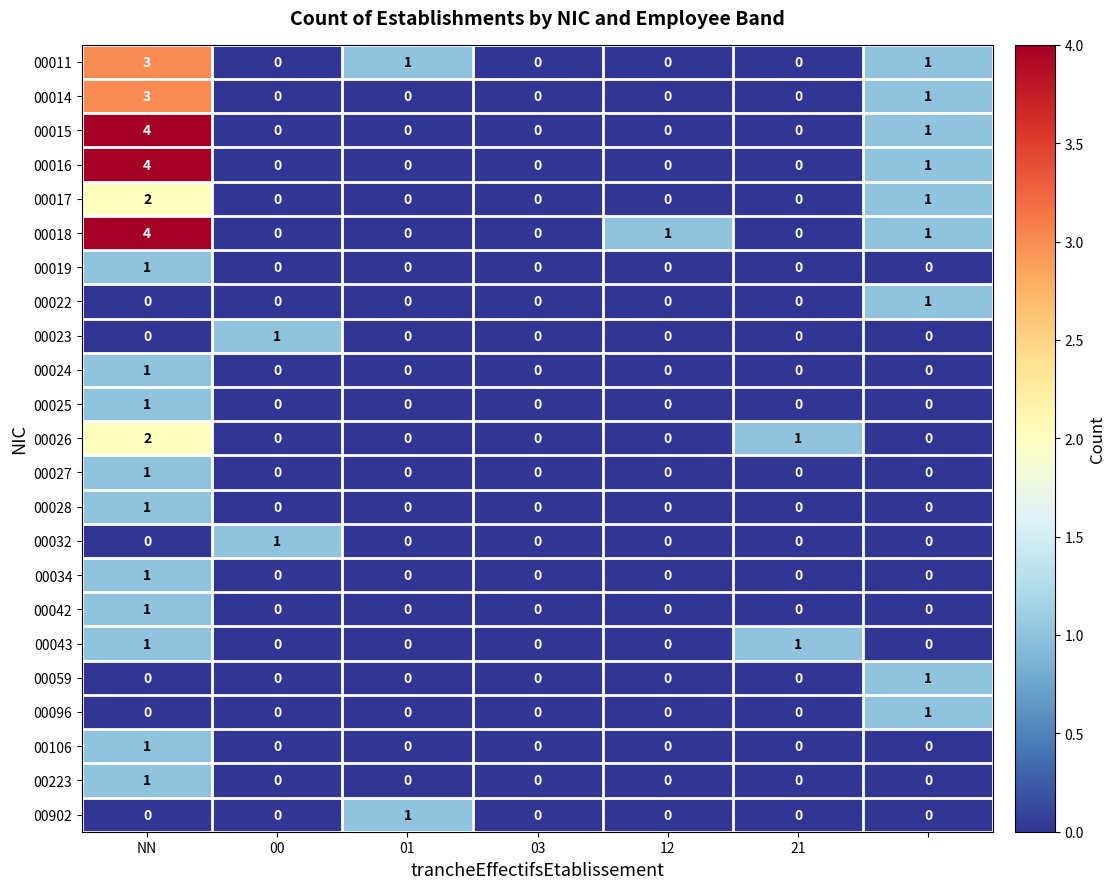

How many 00096 values are between 0 and 1?

7